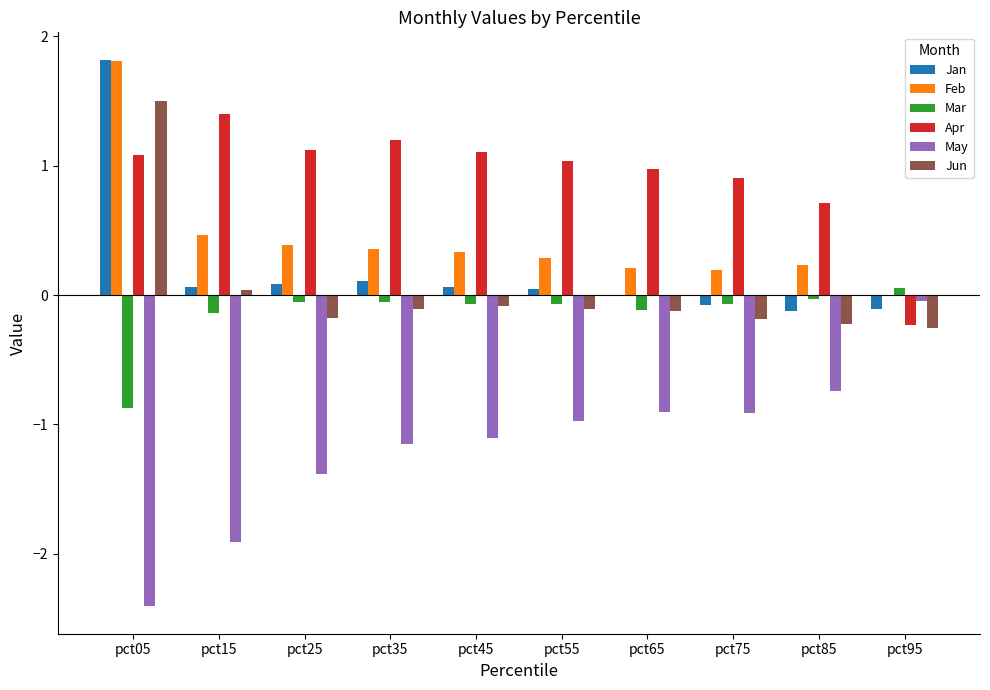

Is it true that Mar equals -0.2 at pct05?

False